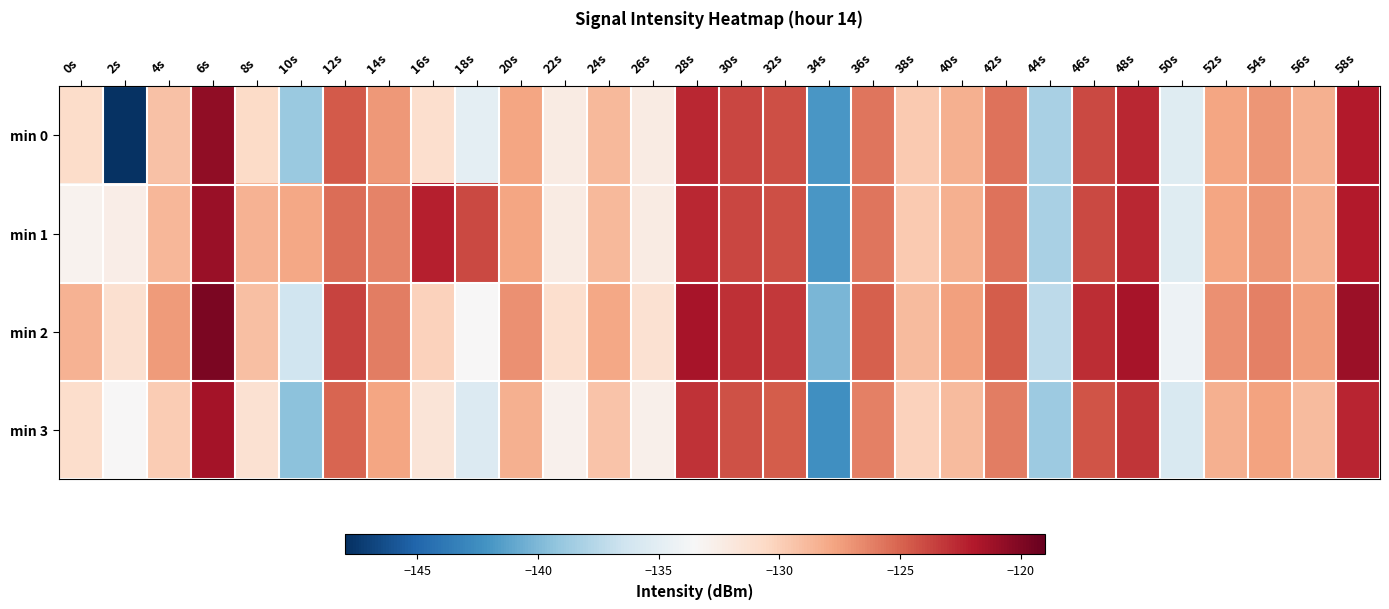

What is the greatest value displayed?

-119.8